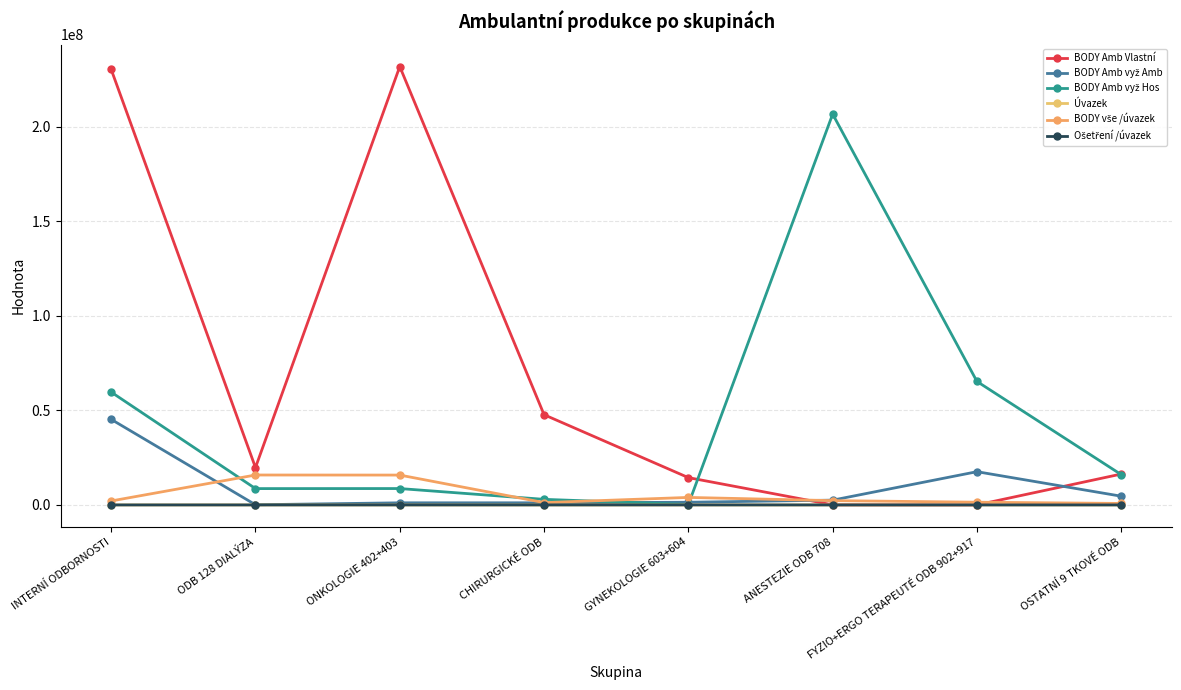

The BODY Amb Vlastní series shows -152498835.6 at FYZIO+ERGO TERAPEUTÉ ODB 902+917. True or false?

False